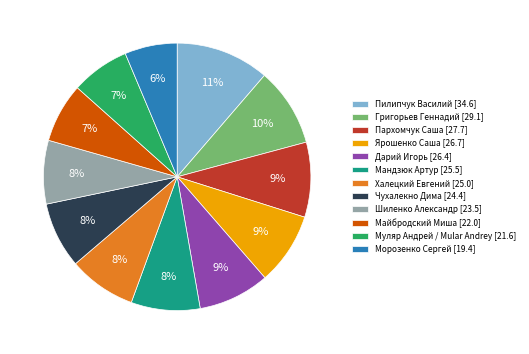

Is there any slice that represents more than half of the pie?

No